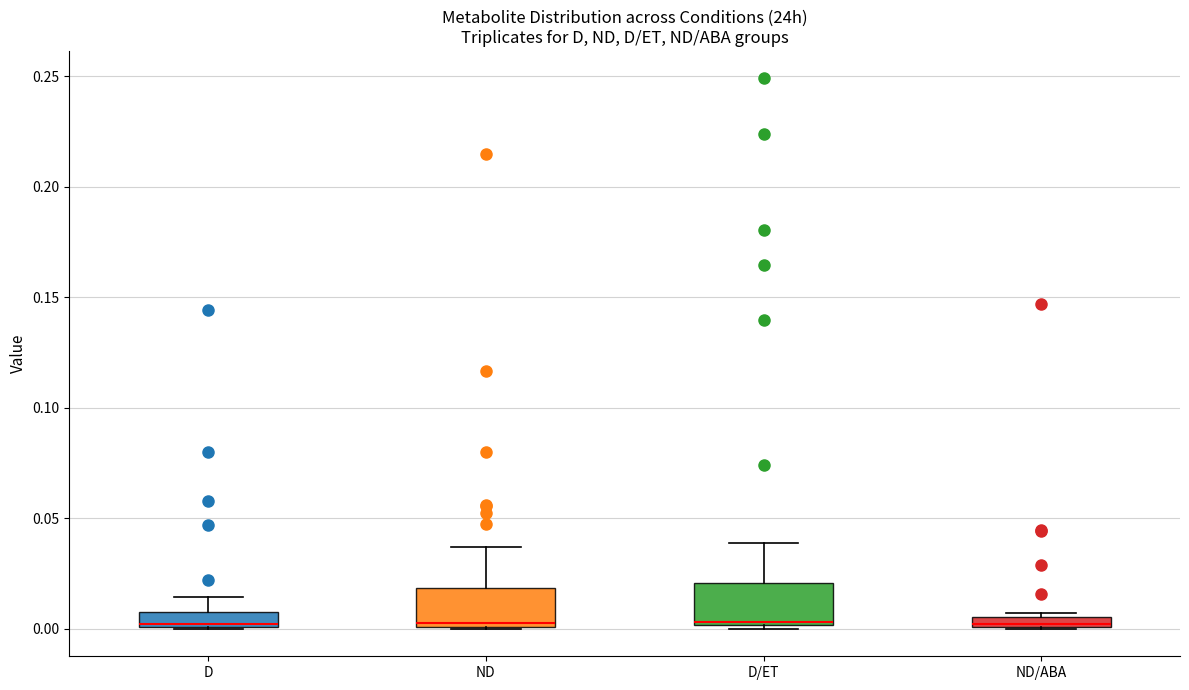

Where does the upper whisker of the box for D/ET end on the y-axis? The values are not printed on the chart, so give them approximately, as read against the axis.

0.040